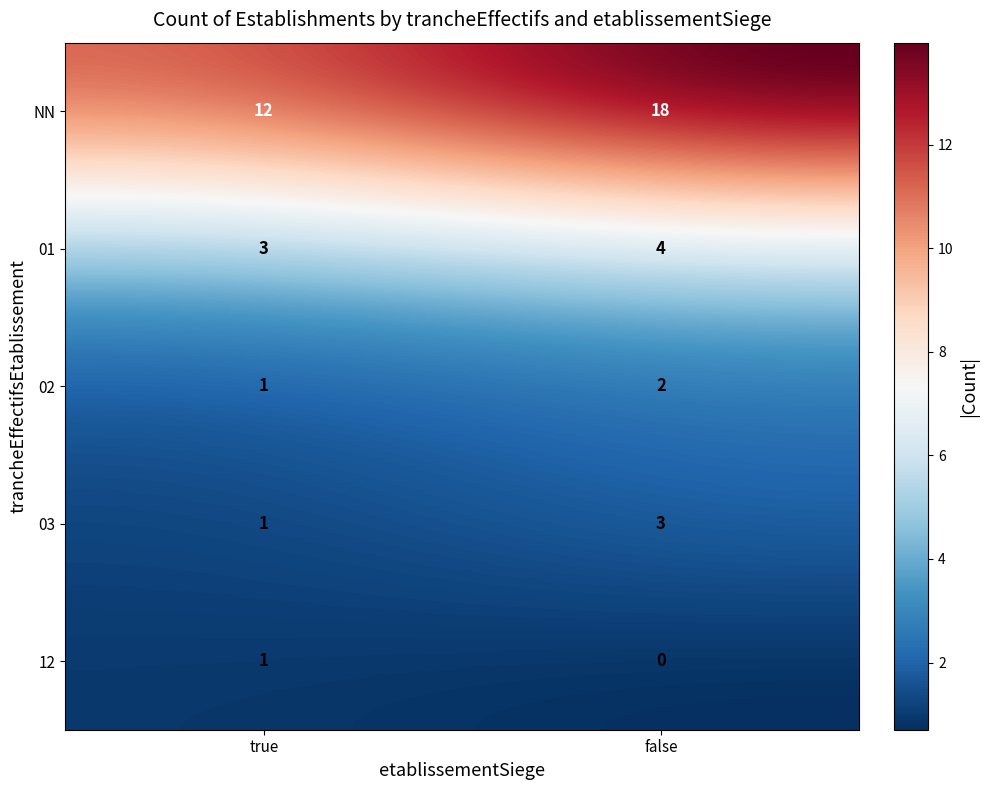

Between 01_true and 03_false, which is larger?

01_true